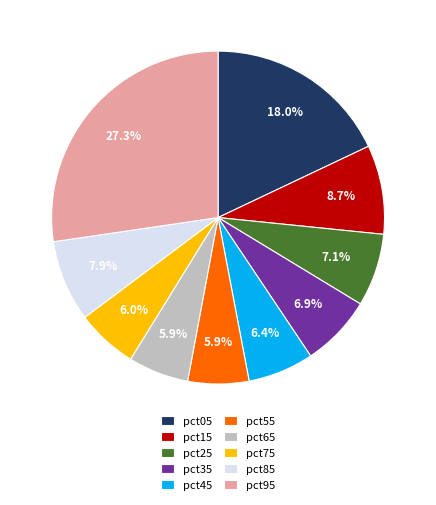

How much of the chart is everything except pct85?

92.1%